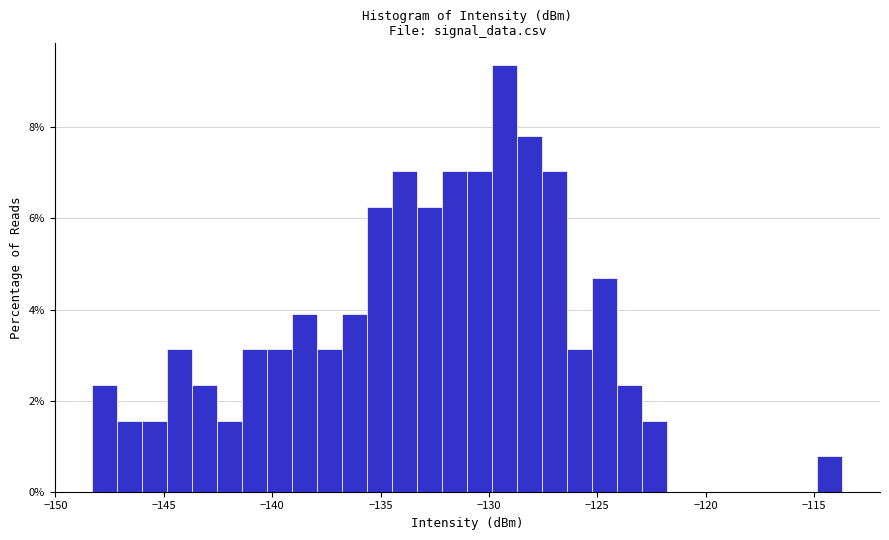

Around what value on the x-axis is the tallest bar? Give the approximate position of its centre, as read against the axis.

-129.5